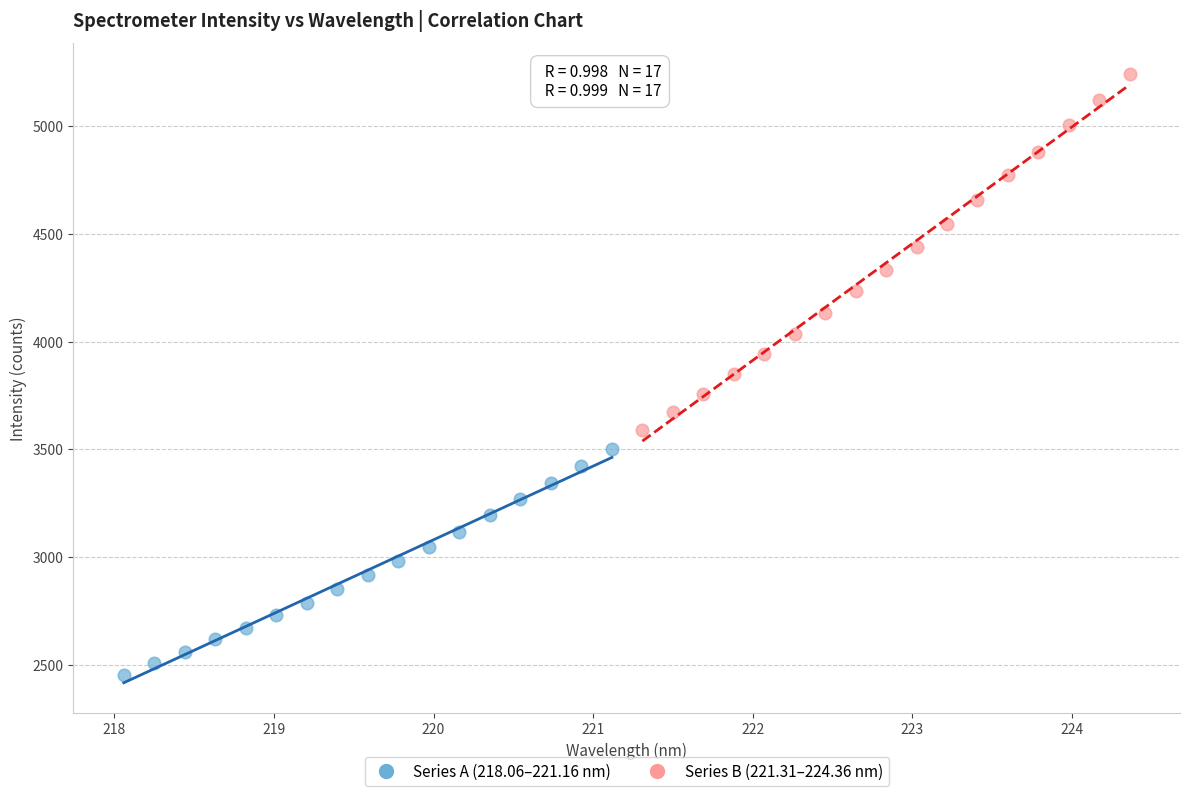

Which series contains the highest Y value?

Series B (221.31–224.36 nm)